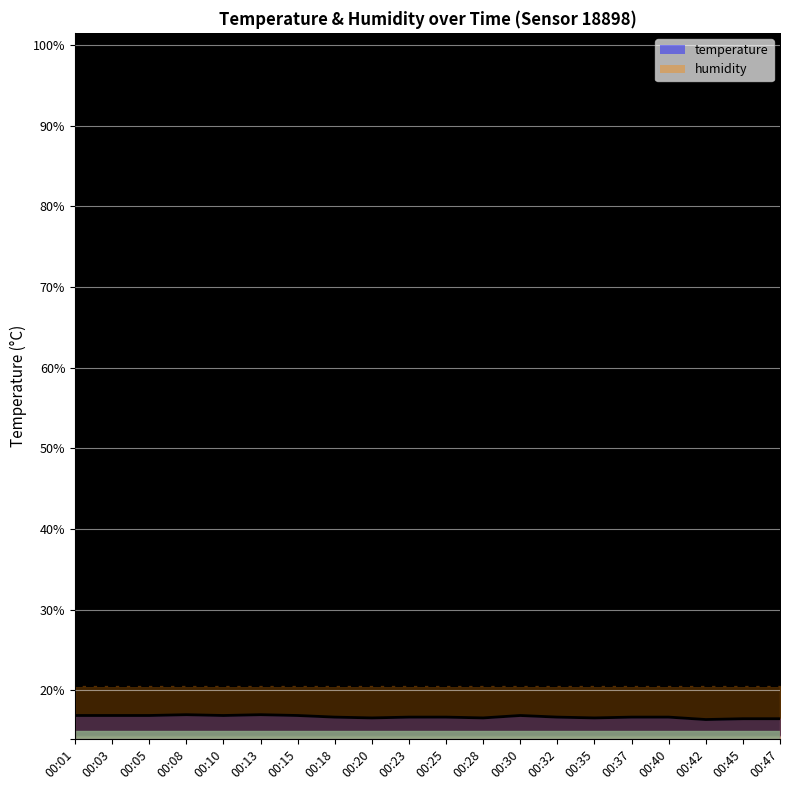

Count the values in the range 16 to 17.

20